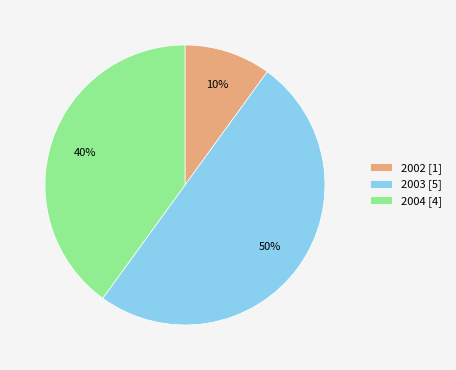

What is the smallest slice in the pie chart?

2002 [1]